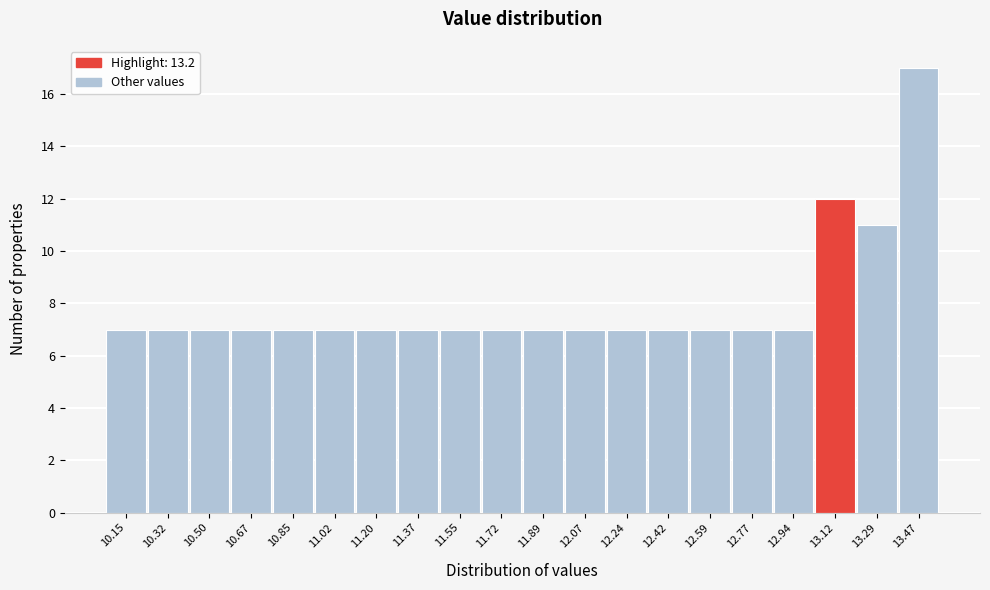

Reading right to left, extract all data points from this chart.

17	11	12	7	7	7	7	7	7	7	7	7	7	7	7	7	7	7	7	7